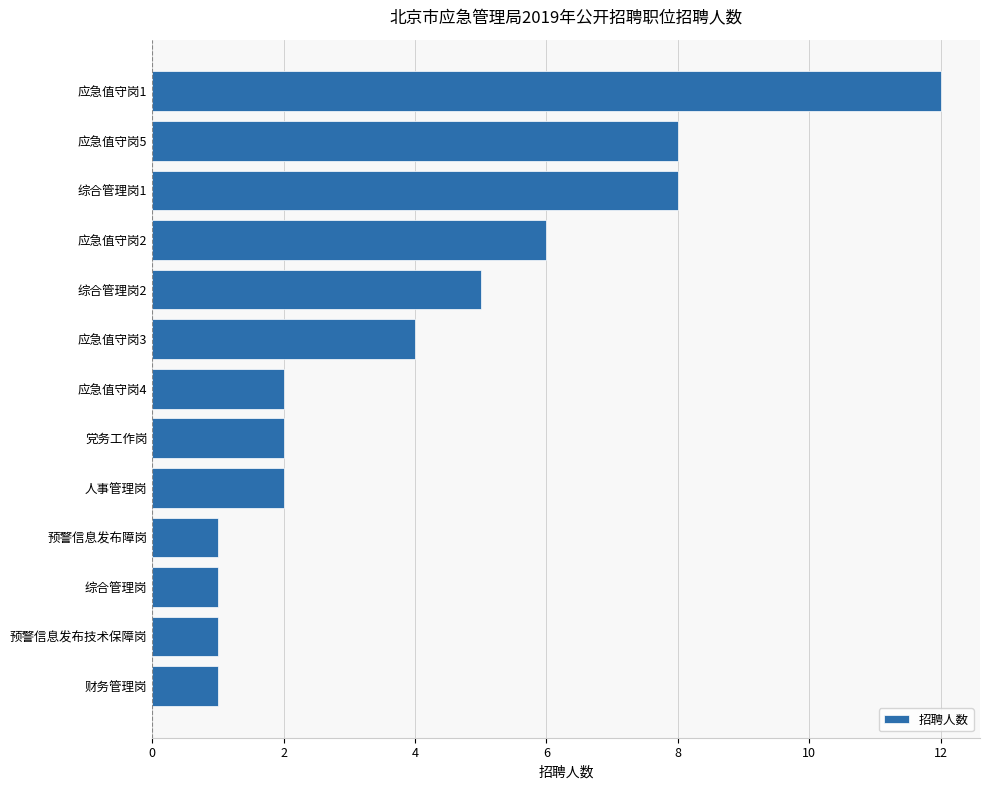

Is it true that the value at 综合管理岗2 is 8?

False